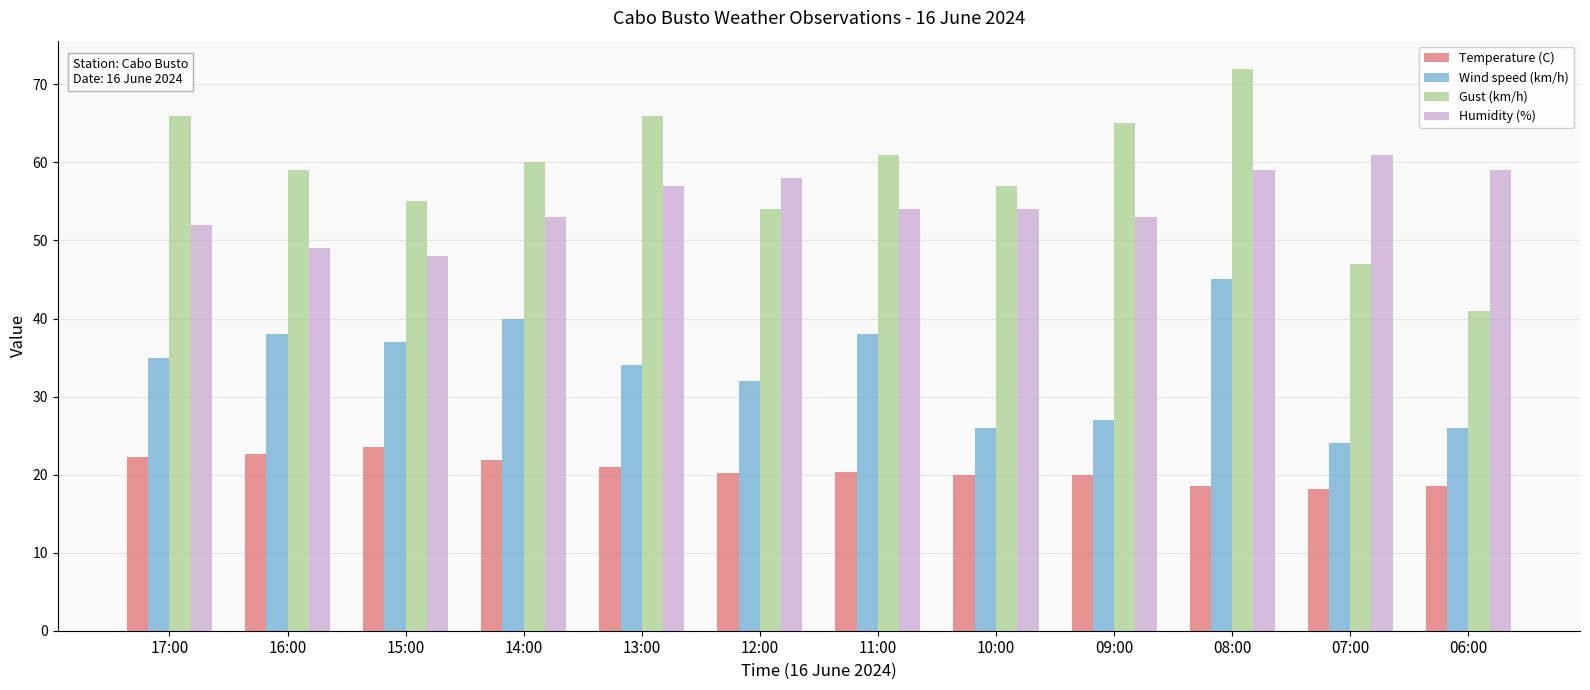

What is the minimum value for Wind speed (km/h)?

24.0